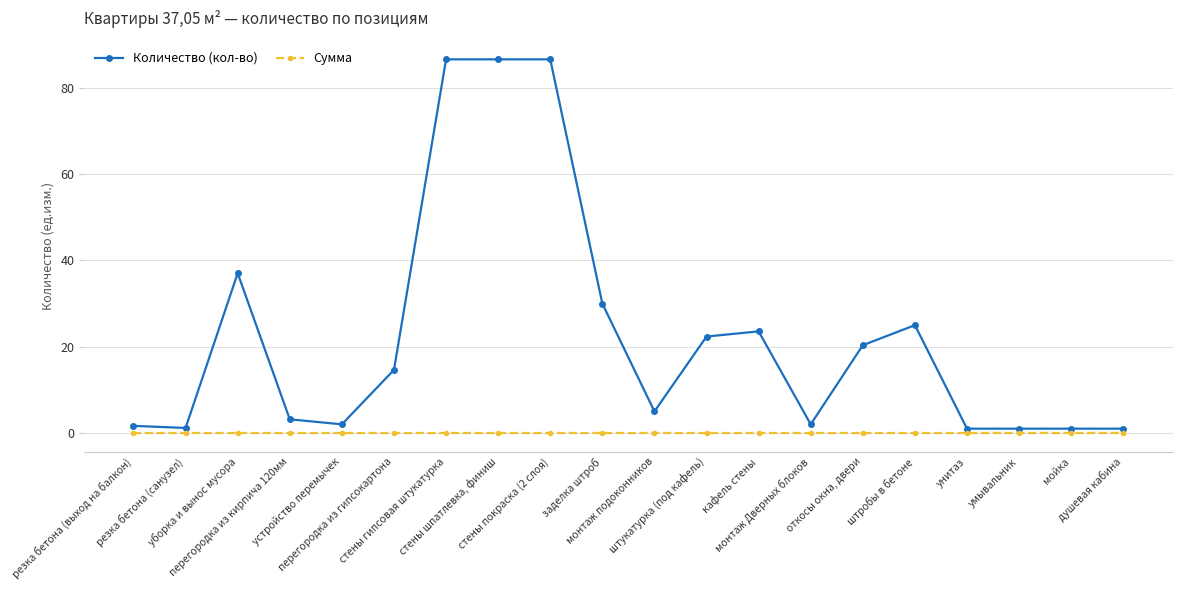

True or false: Количество (кол-во) and Сумма cross at least once.

False